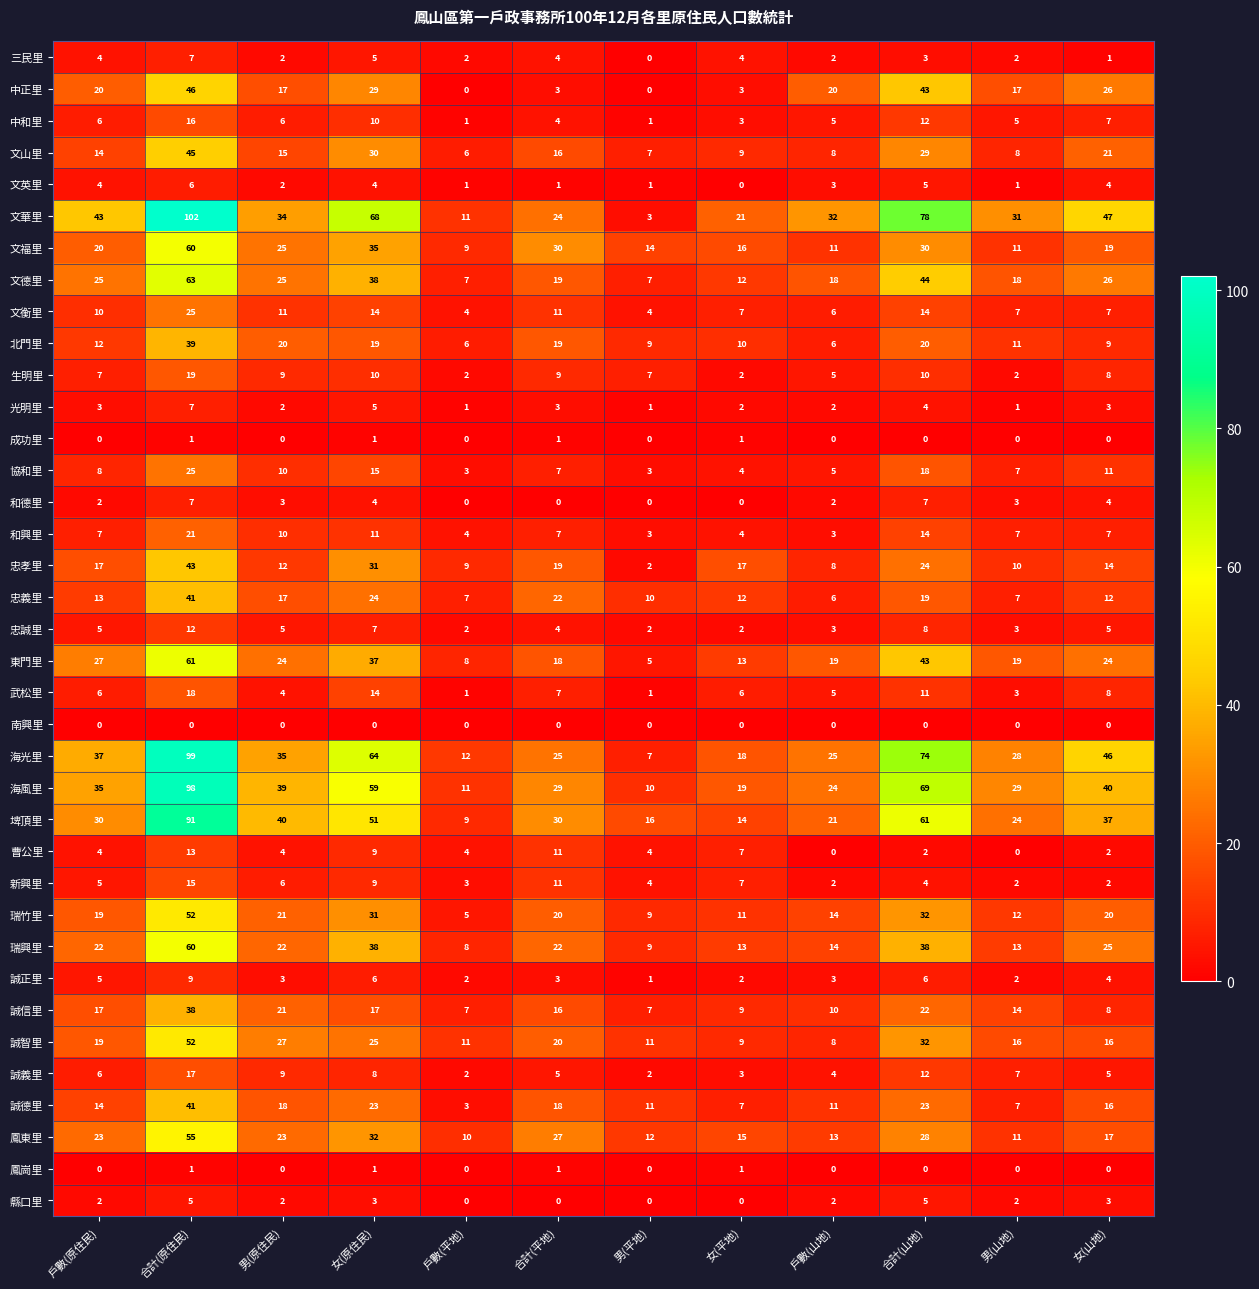

How many data points does each series have?

12